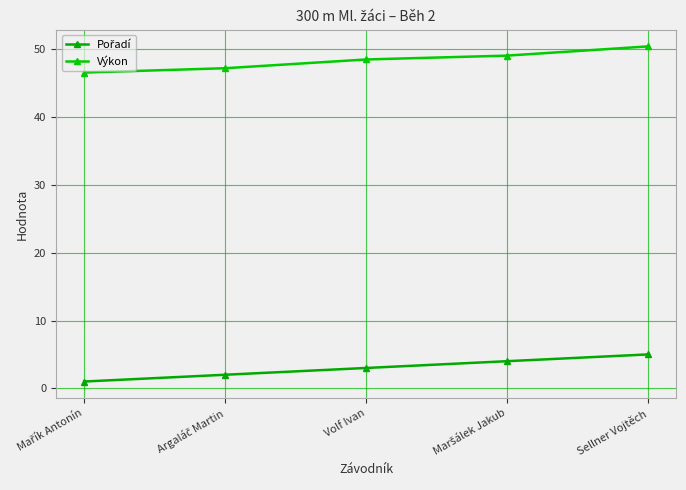

What is the maximum value shown in the chart?

50.4